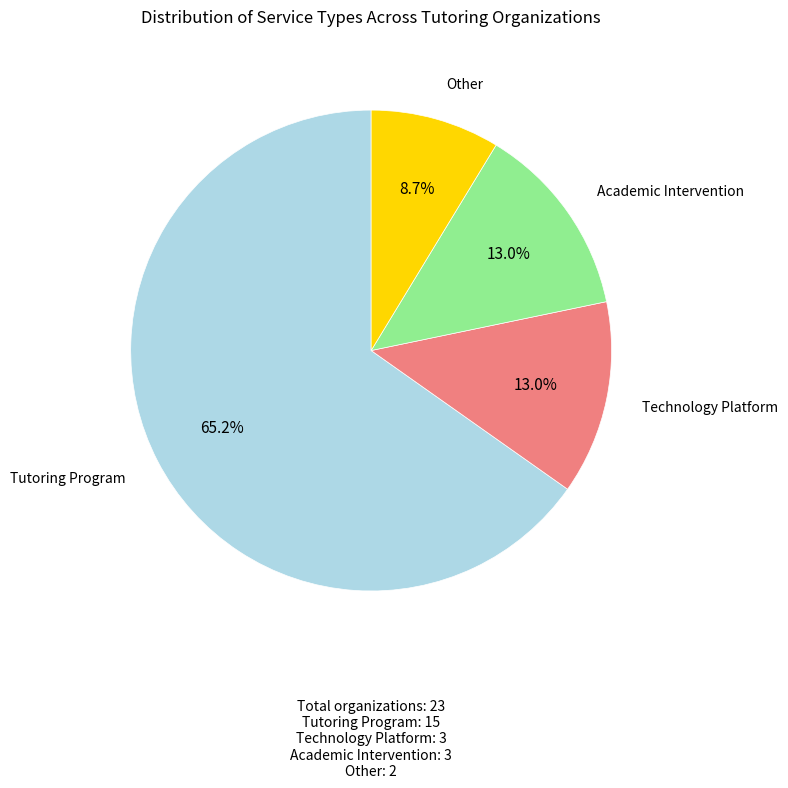

Is there a majority slice in this chart?

Yes